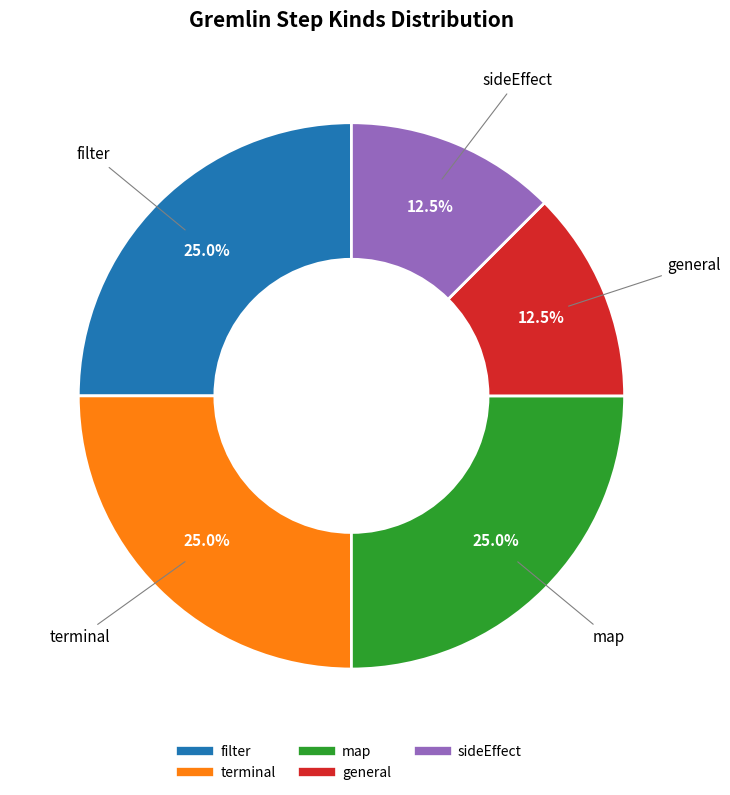

Is there any slice that represents more than half of the pie?

No